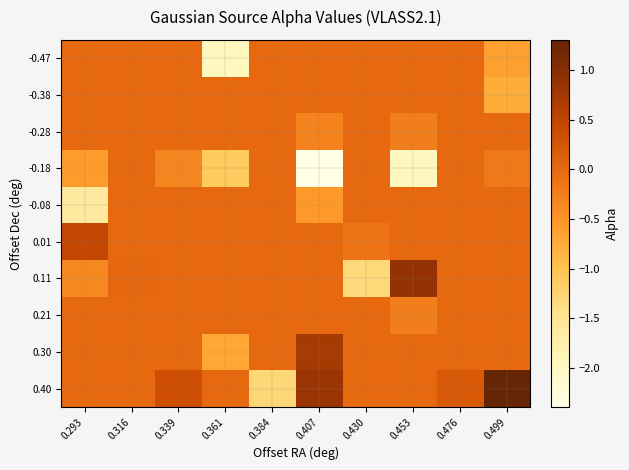

Between 0.316 and 0.407, which is larger?

0.316